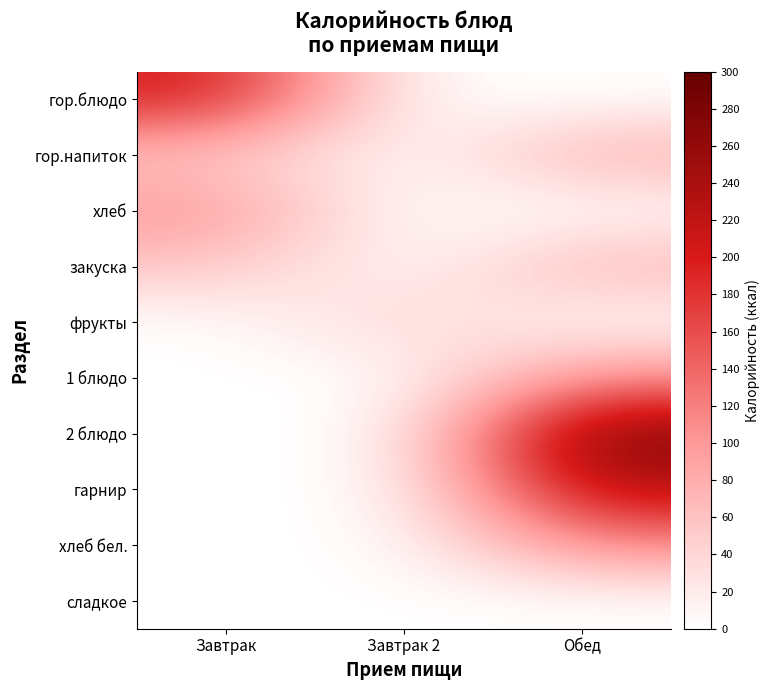

What is the difference between the highest and lowest values at Обед?

283.0